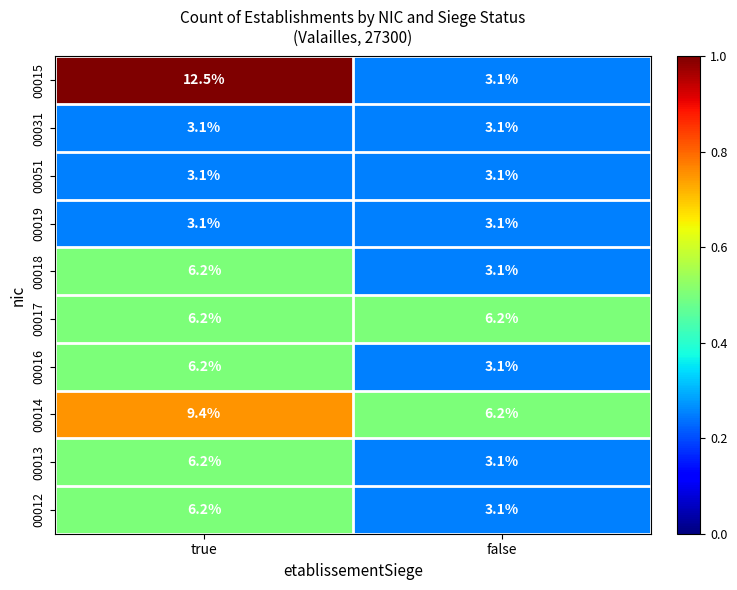

Rank the categories by 00012 value from lowest to highest.

false, true